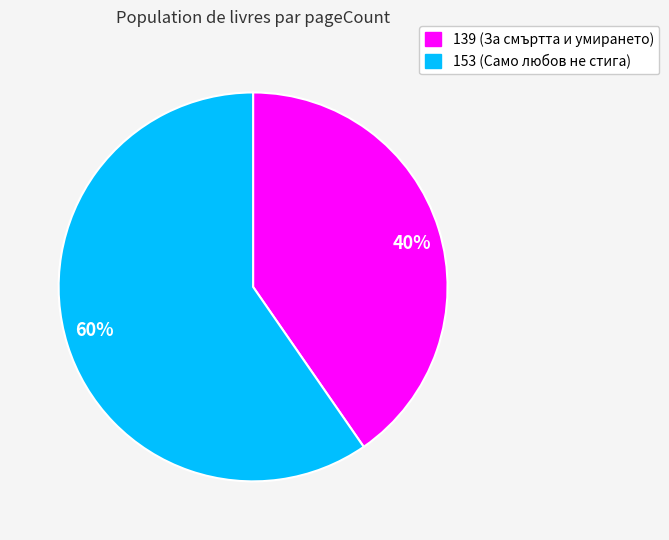

Is there any slice that represents more than half of the pie?

Yes